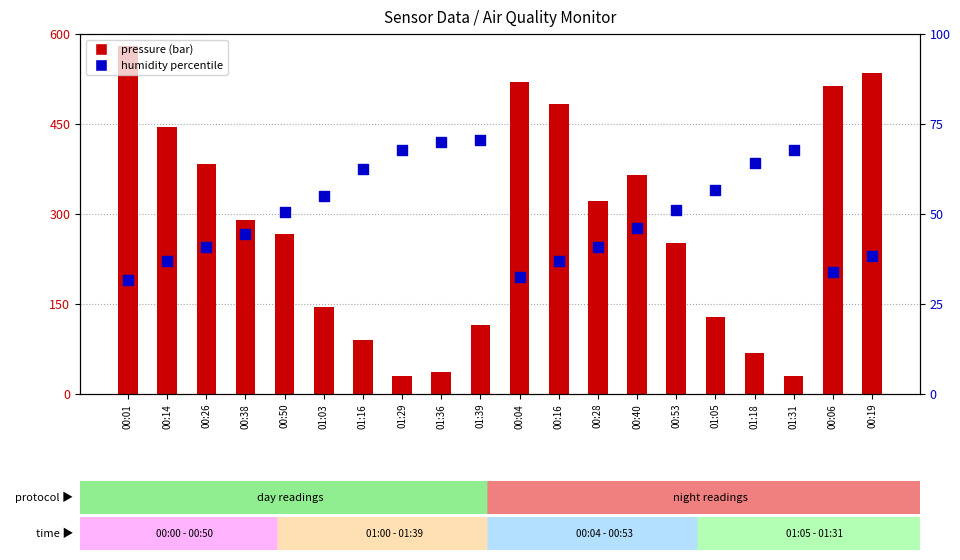

Is the value of BME280 pressure (normalized) at 01:05 greater than the value of humidity percentile at 00:50?

Yes